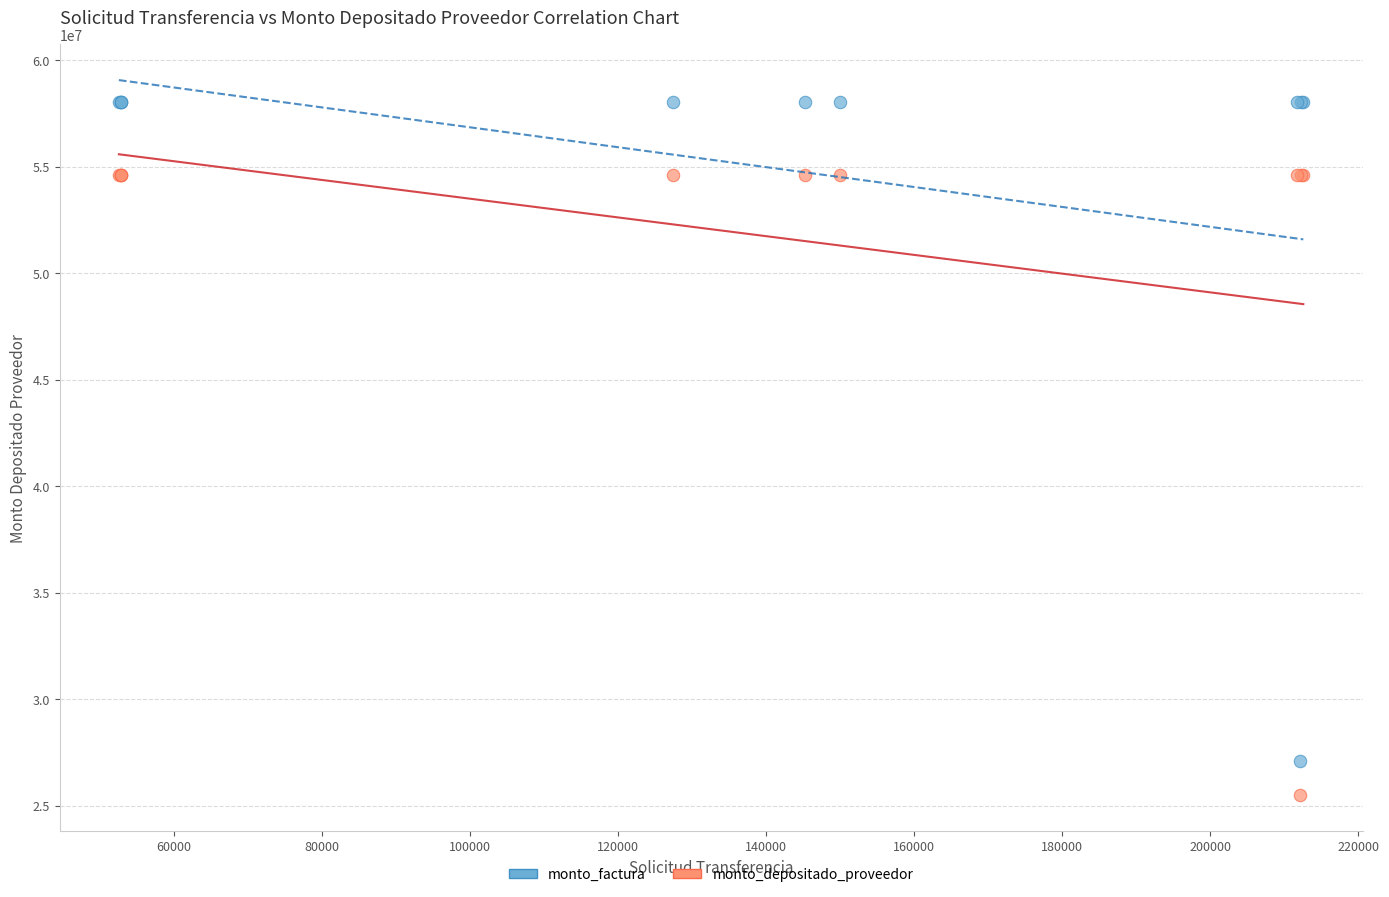

Which series has the widest spread of Y values?

monto_factura